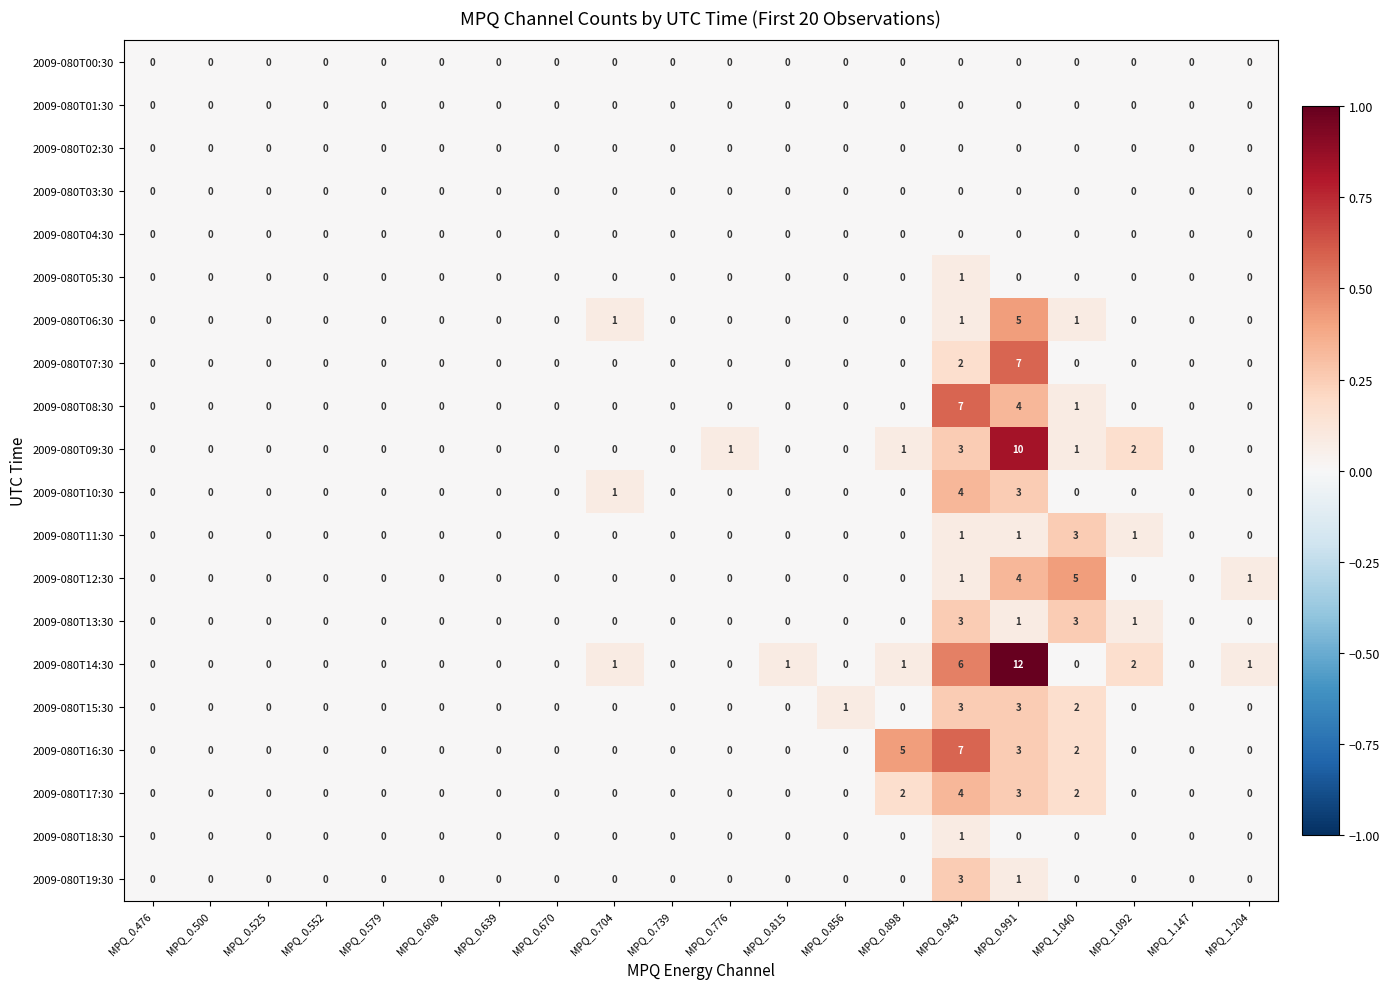

At which category is the sum across all series the highest?

MPQ_0.991